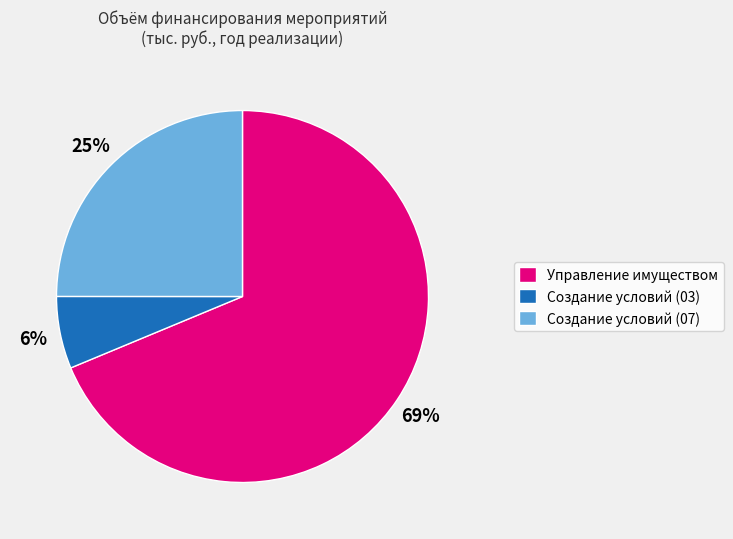

What percentage is the Создание условий (07) slice, to the nearest percent?

25%